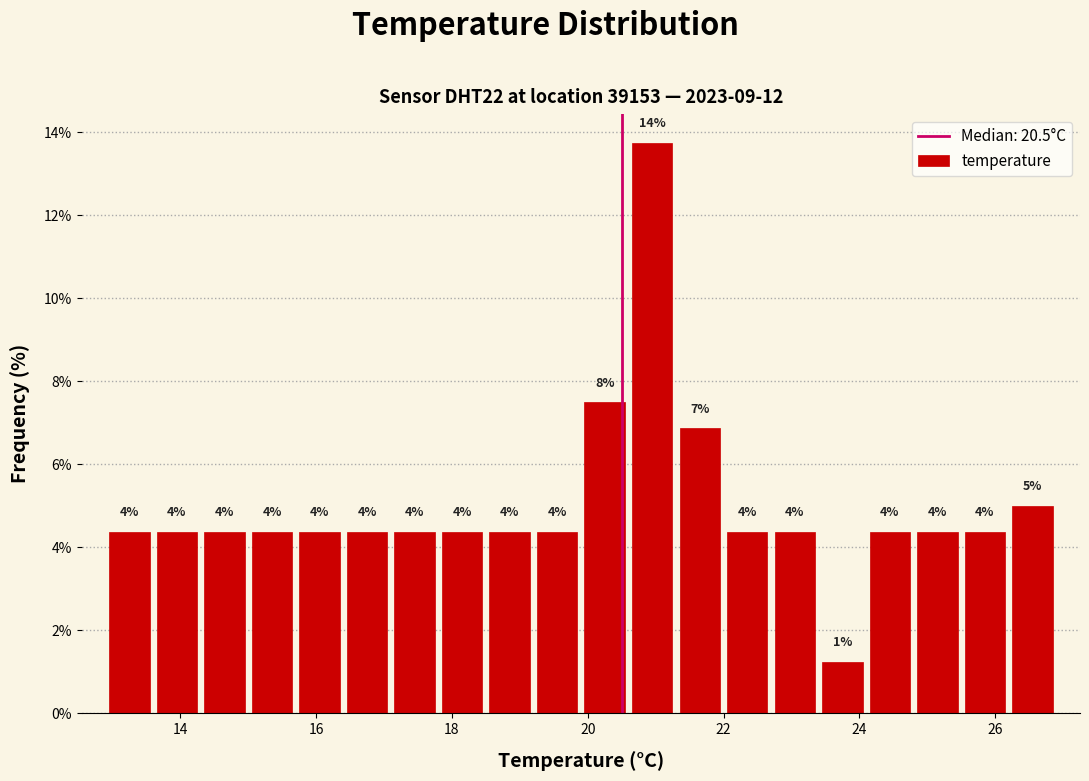

Read against the x-axis, roughly where is the centre of the tallest bar?

21.0